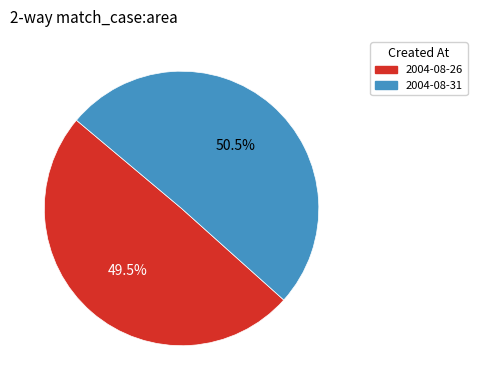

Which category has the smallest portion of the pie?

2004-08-26